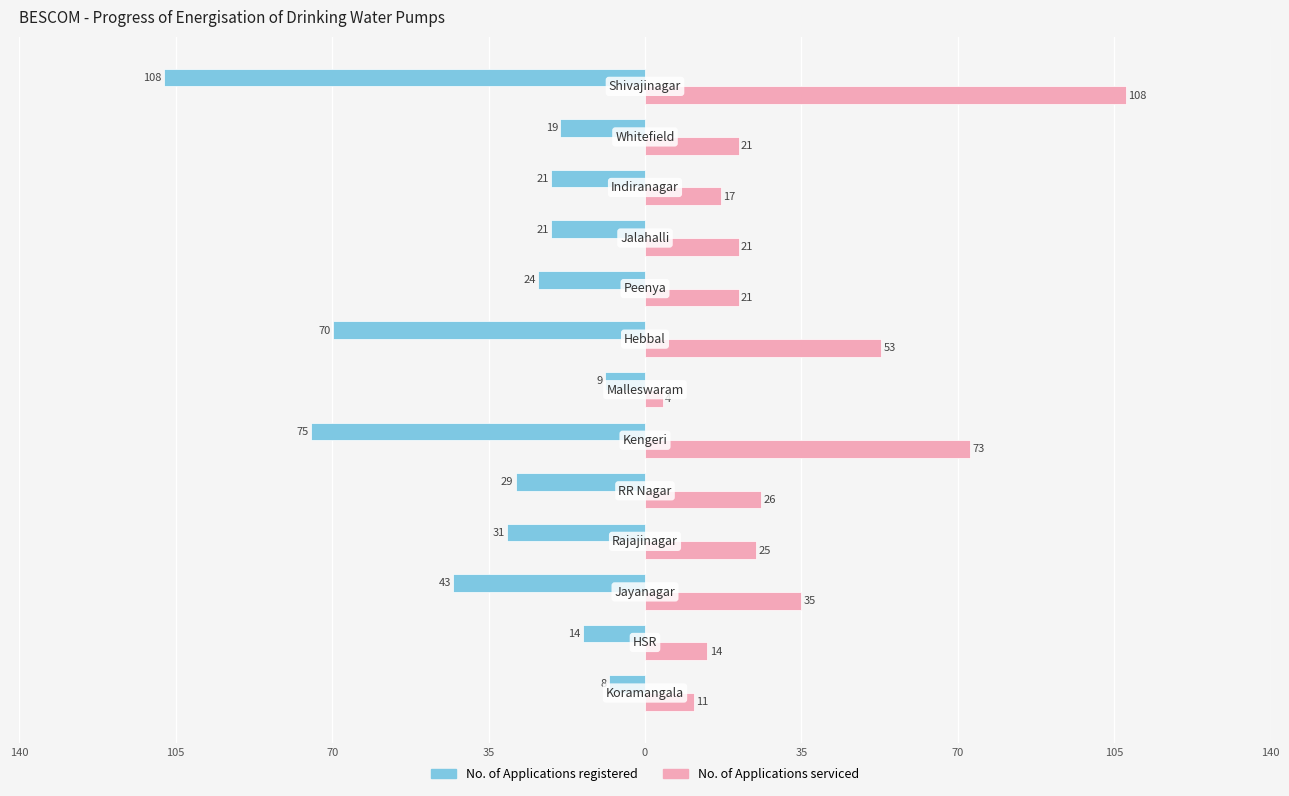

Reading left to right, what are all the values shown in this chart?

No. of Applications registered: -8	-14	-43	-31	-29	-75	-9	-70	-24	-21	-21	-19	-108
No. of Applications serviced: 11	14	35	25	26	73	4	53	21	21	17	21	108